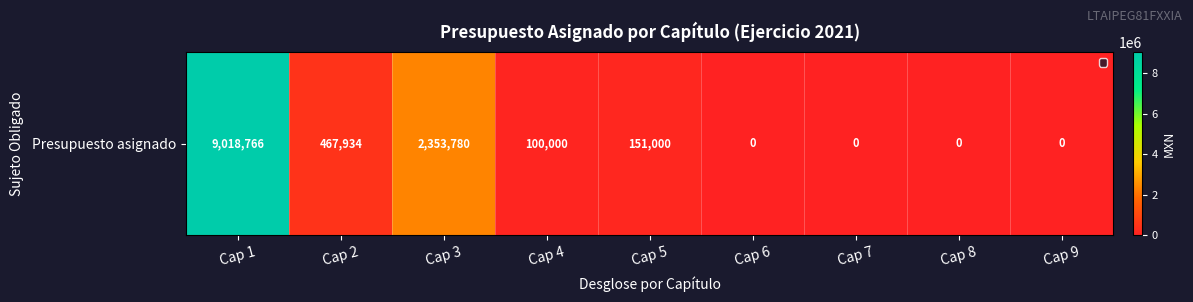

The value at Cap 7 is 4403884.4. True or false?

False